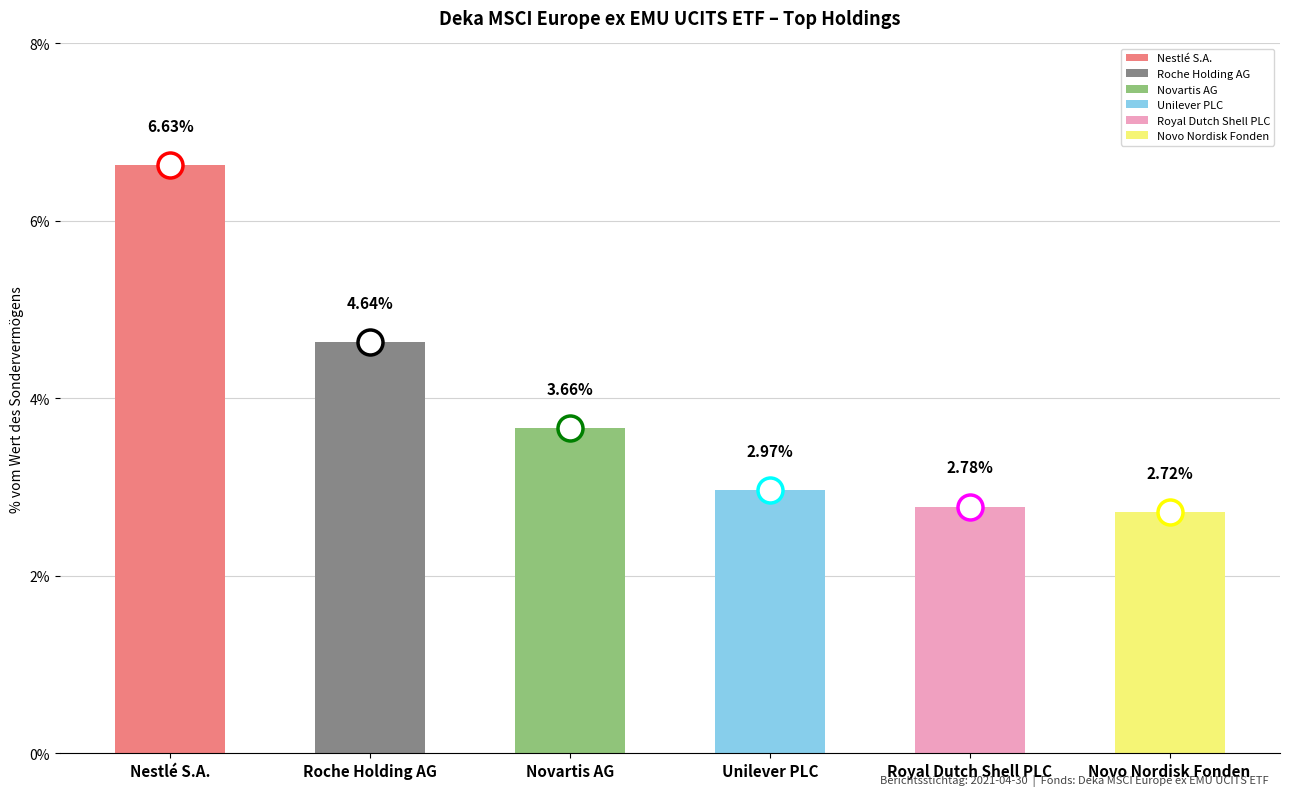

How many bars are there in total?

6